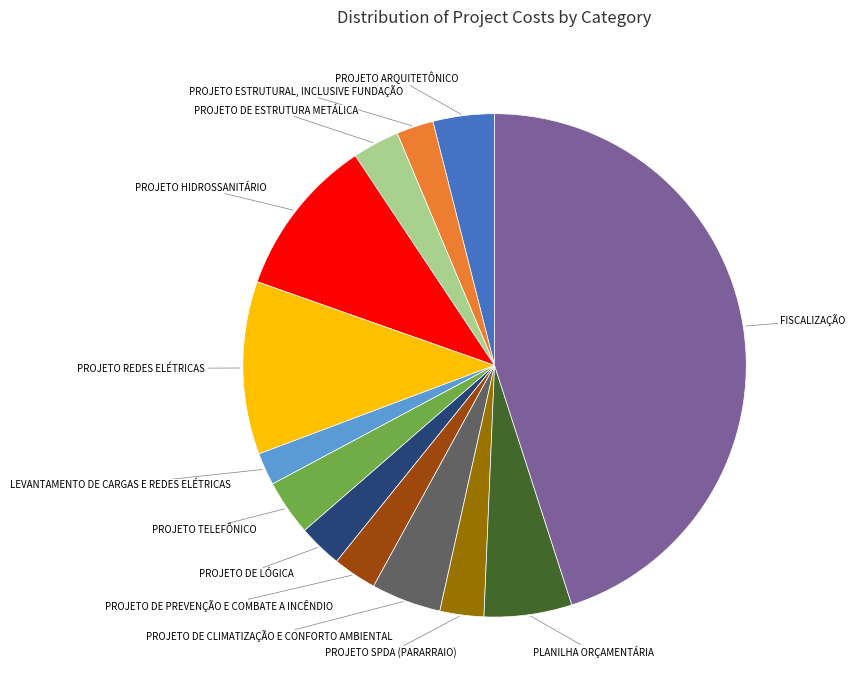

Combined, do PROJETO TELEFÔNICO and PROJETO ESTRUTURAL, INCLUSIVE FUNDAÇÃO account for over 50%?

No